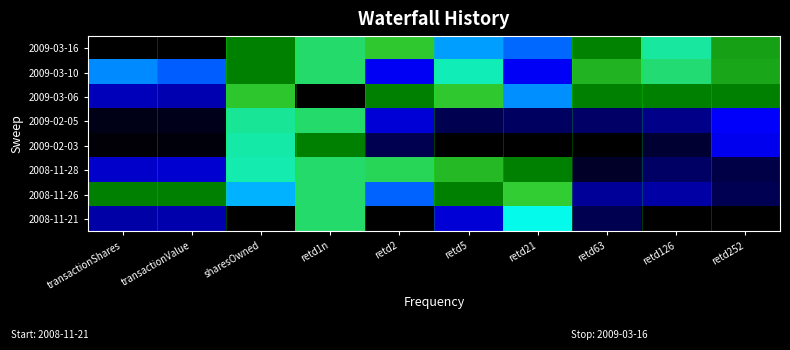

Reading left to right, what are all the values shown in this chart?

2009-03-16: transactionShares=0.0	transactionValue=0.0	sharesOwned=1.0	retd1n=0.7	retd2=0.8	retd5=0.5	retd21=0.4	retd63=1.0	retd126=0.6	retd252=0.9
2009-03-10: transactionShares=0.5	transactionValue=0.4	sharesOwned=1.0	retd1n=0.7	retd2=0.3	retd5=0.6	retd21=0.3	retd63=0.8	retd126=0.7	retd252=0.9
2009-03-06: transactionShares=0.2	transactionValue=0.2	sharesOwned=0.8	retd1n=0.0	retd2=1.0	retd5=0.8	retd21=0.5	retd63=1.0	retd126=1.0	retd252=1.0
2009-02-05: transactionShares=0.0	transactionValue=0.0	sharesOwned=0.6	retd1n=0.7	retd2=0.3	retd5=0.1	retd21=0.1	retd63=0.1	retd126=0.2	retd252=0.3
2009-02-03: transactionShares=0.0	transactionValue=0.0	sharesOwned=0.6	retd1n=1.0	retd2=0.1	retd5=0.0	retd21=0.0	retd63=0.0	retd126=0.1	retd252=0.3
2008-11-28: transactionShares=0.3	transactionValue=0.3	sharesOwned=0.6	retd1n=0.7	retd2=0.7	retd5=0.8	retd21=1.0	retd63=0.0	retd126=0.1	retd252=0.1
2008-11-26: transactionShares=1.0	transactionValue=1.0	sharesOwned=0.5	retd1n=0.7	retd2=0.4	retd5=1.0	retd21=0.7	retd63=0.2	retd126=0.2	retd252=0.1
2008-11-21: transactionShares=0.2	transactionValue=0.2	sharesOwned=0.0	retd1n=0.7	retd2=0.0	retd5=0.3	retd21=0.6	retd63=0.1	retd126=0.0	retd252=0.0